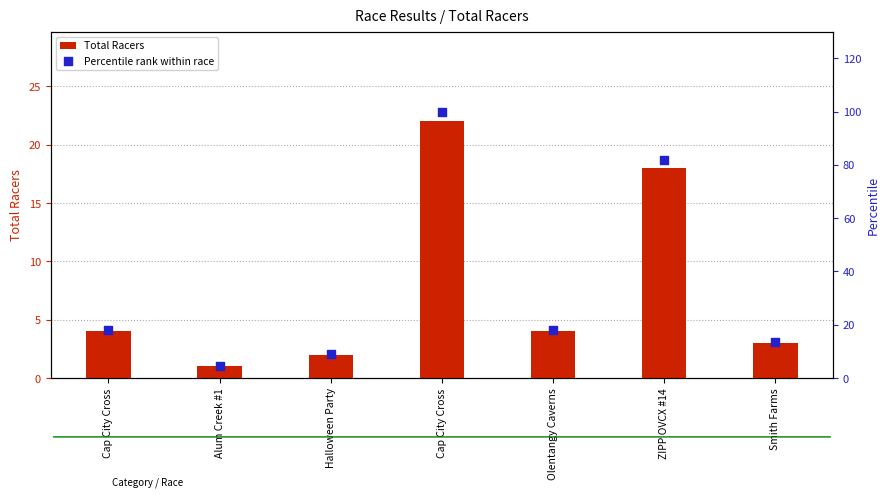

Which series contains the highest Y value?

Percentile rank within race